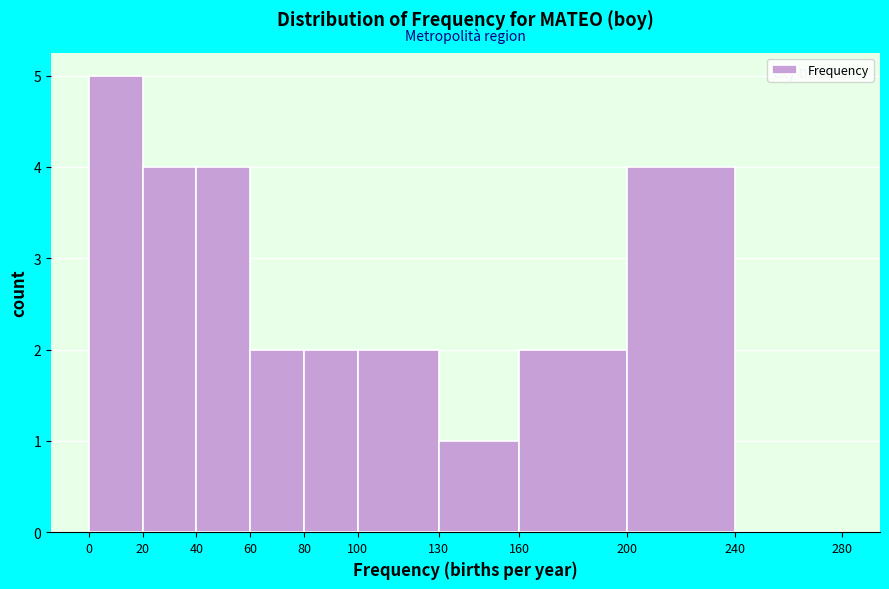

Reading left to right, list every bar in this chart as the range it spans on the x-axis followed by its height. The values are not printed on the chart, so give them approximately, as read against the axis.

0 to 20: 5
20 to 40: 4
40 to 60: 4
60 to 80: 2
80 to 100: 2
100 to 130: 2
130 to 160: 1
160 to 200: 2
200 to 240: 4
240 to 280: 0